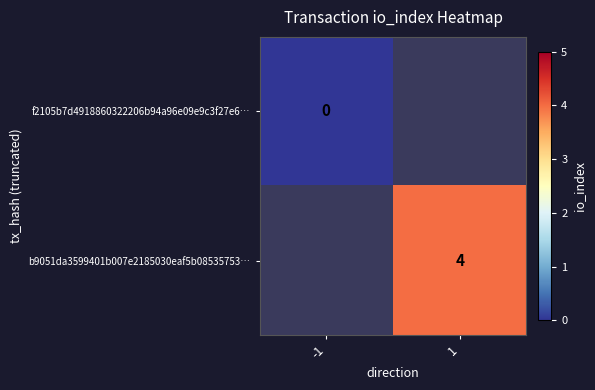

Between -1 and 1, which is larger?

1